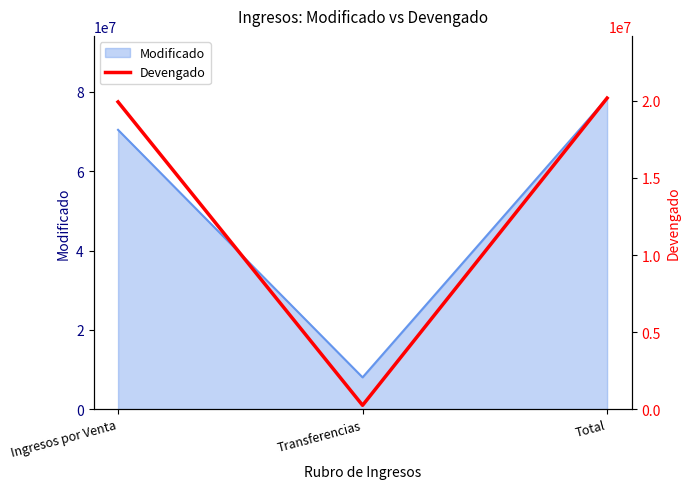

Is it true that Modificado equals 78445539 at Total?

True